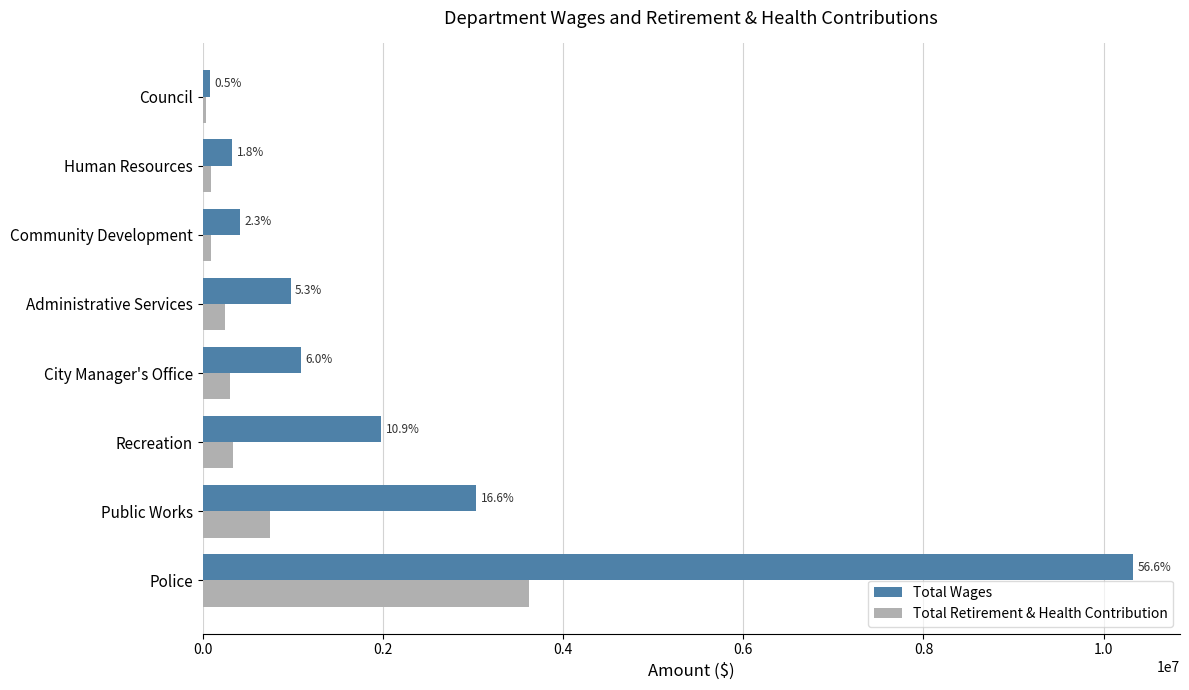

What is the lowest value of the Total Retirement & Health Contribution series?

32361